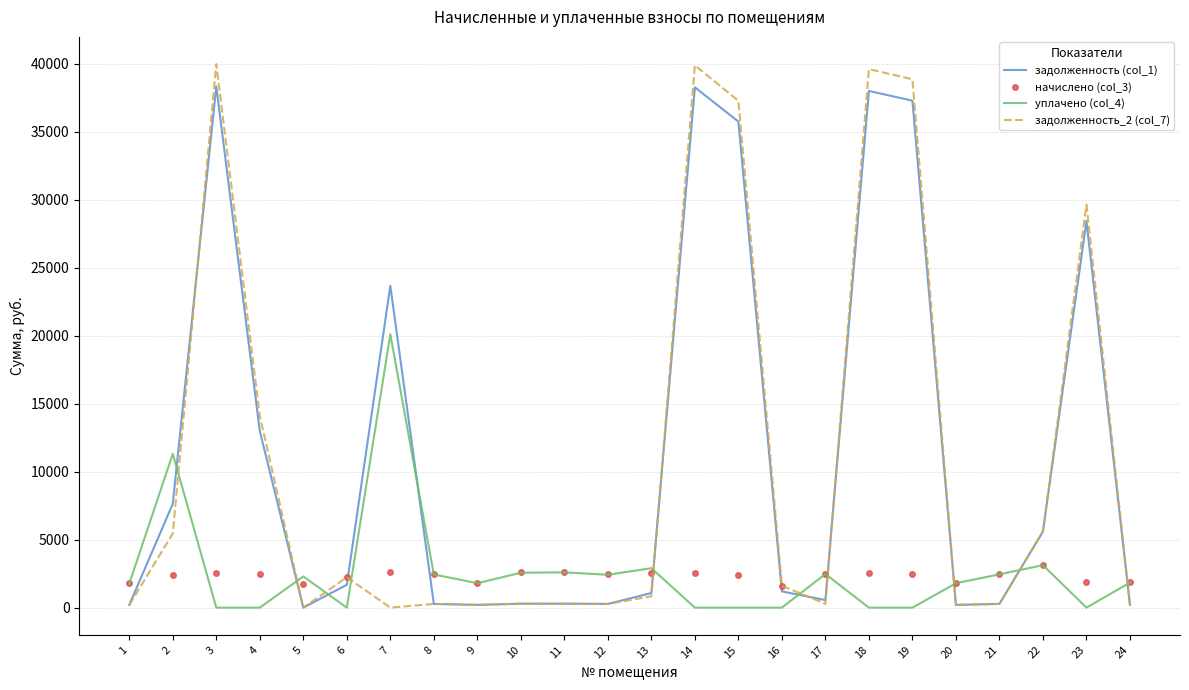

True or false: уплачено (col_4) has a value of 10032.9 at 3.

False